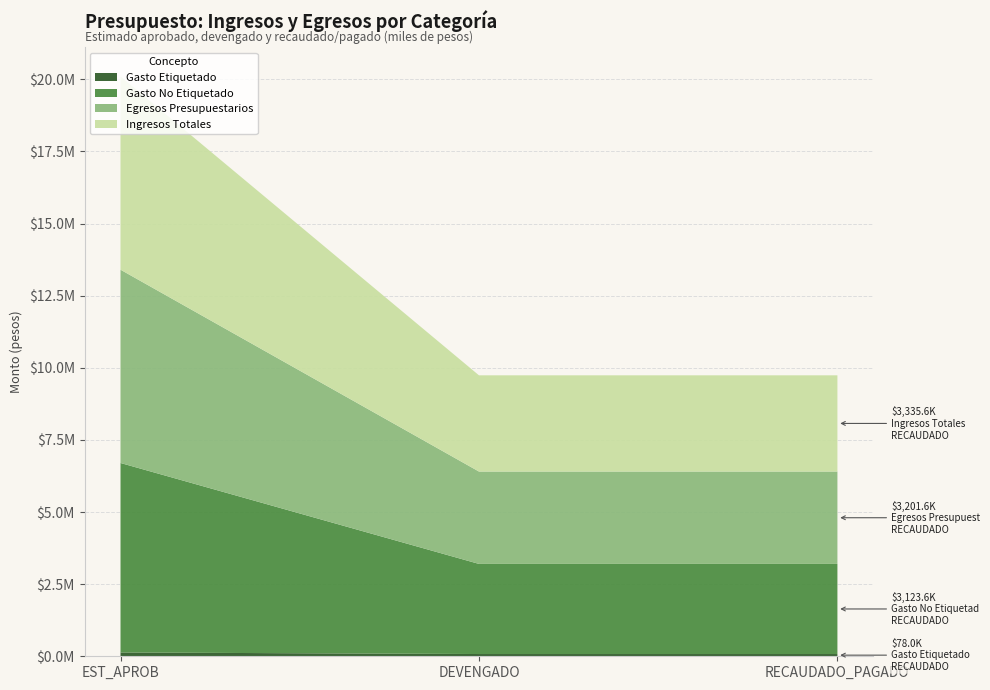

Reading left to right, what are all the values shown in this chart?

Ingresos Totales: 6700000.0	3335602.3	3335602.3
Egresos Presupuestarios: 6700000.0	3201631.0	3201631.0
Gasto No Etiquetado: 6568060.0	3123631.0	3123631.0
Gasto Etiquetado: 131940.0	78000.0	78000.0